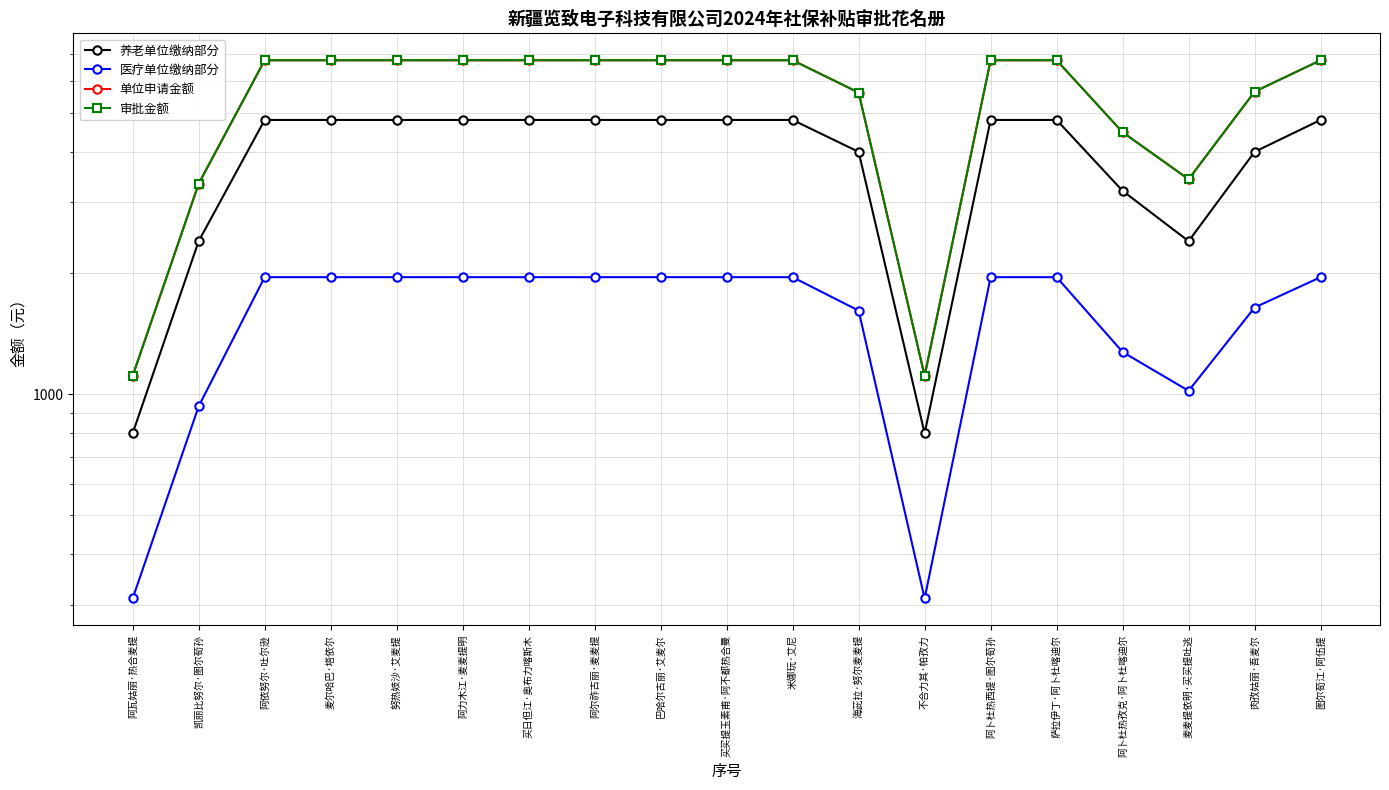

What is the sum of all 养老单位缴纳部分 values?

75185.0